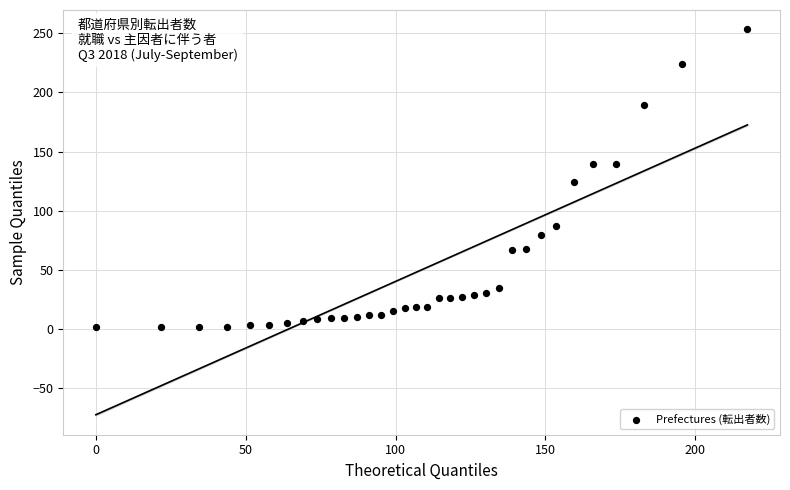

What is the range of Y values (max minus min)?

251.8